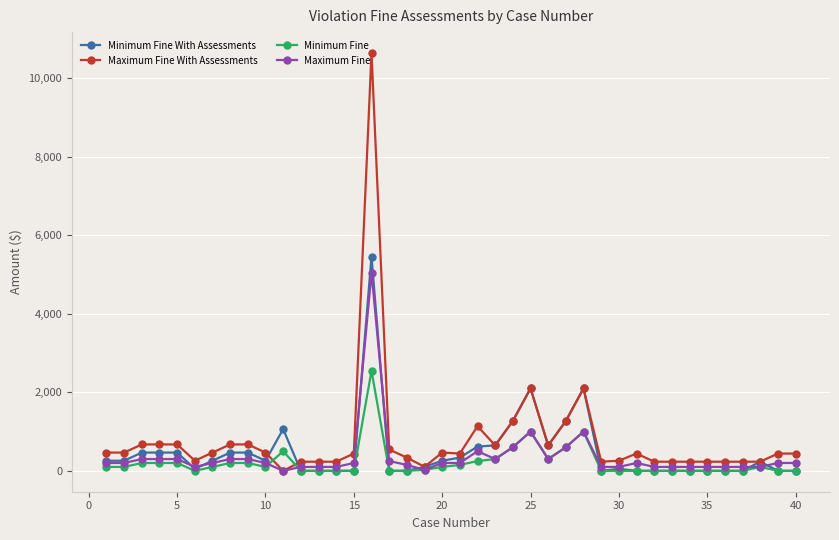

What is the value of the Maximum Fine With Assessments point at the 39th from the left?

440.0